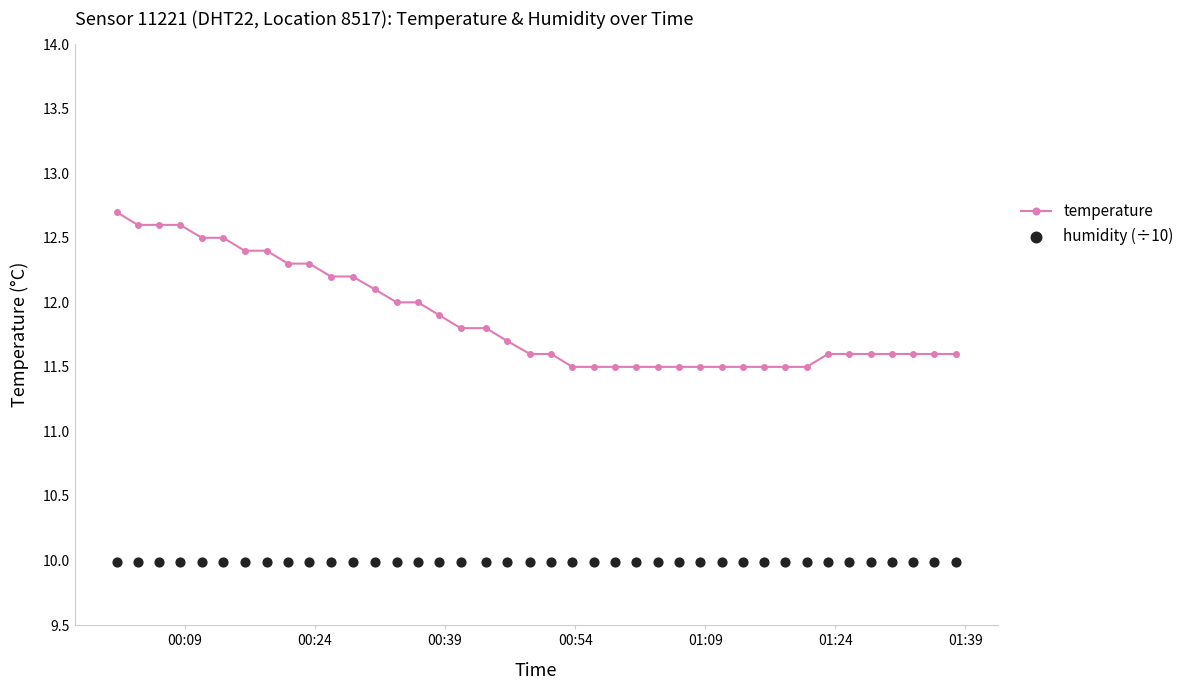

Which series has the widest spread of Y values?

temperature